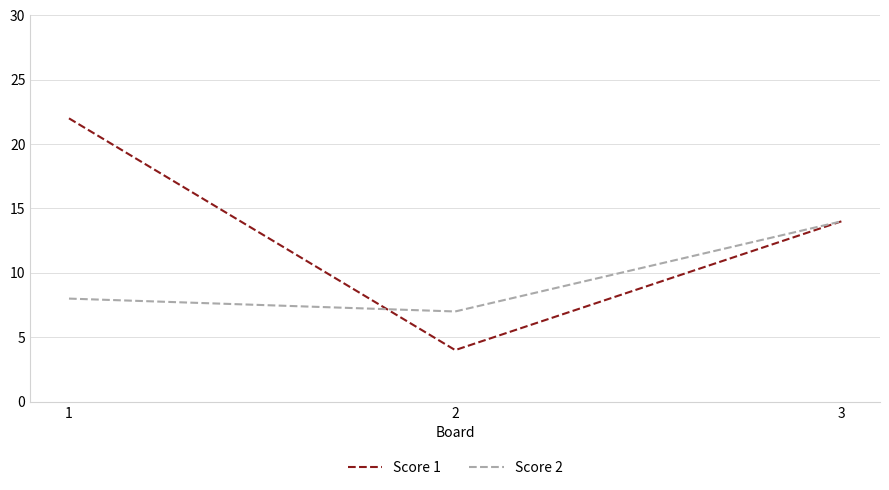

Which series has the largest range (max minus min)?

Score 1